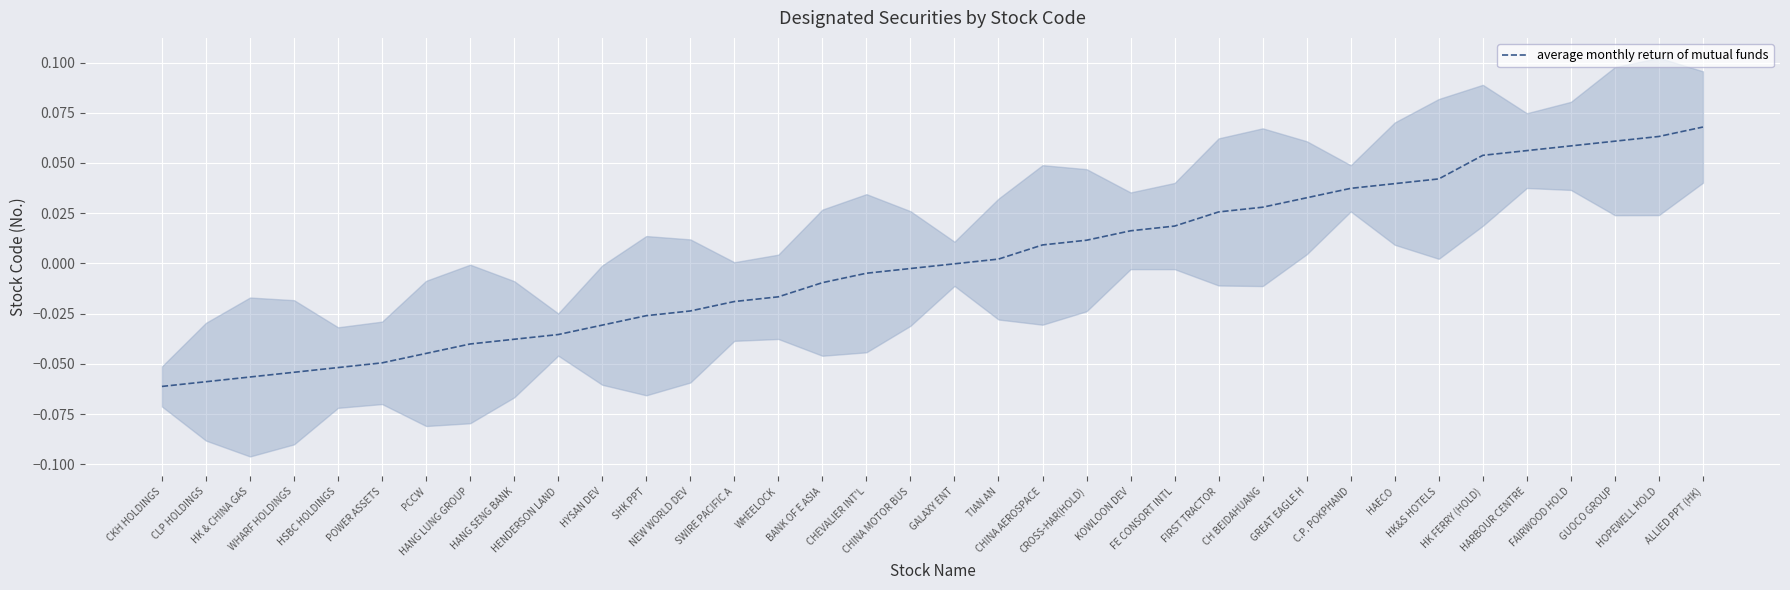

True or false: the data has more than 2 interior local peaks.

False